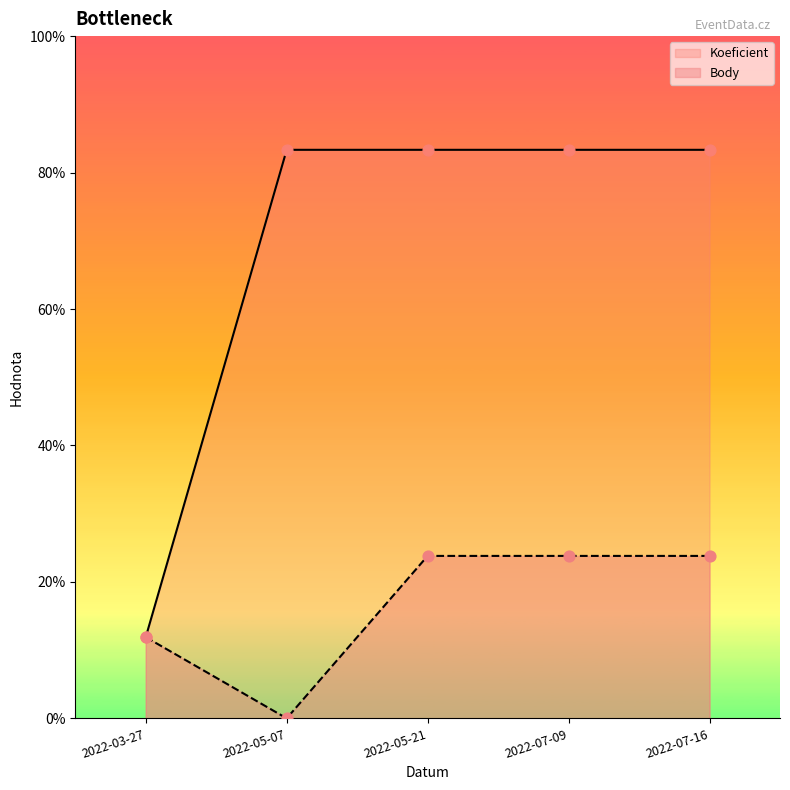

Is the value of Body at 2022-07-16 greater than the value of Koeficient at 2022-07-16?

No